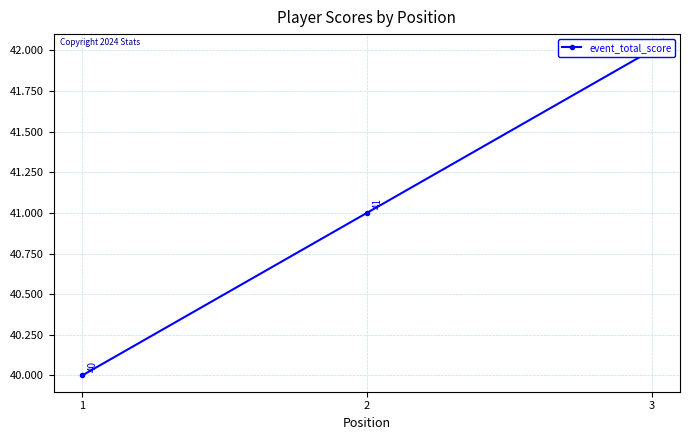

Is it true that the value at 3 is 73?

False